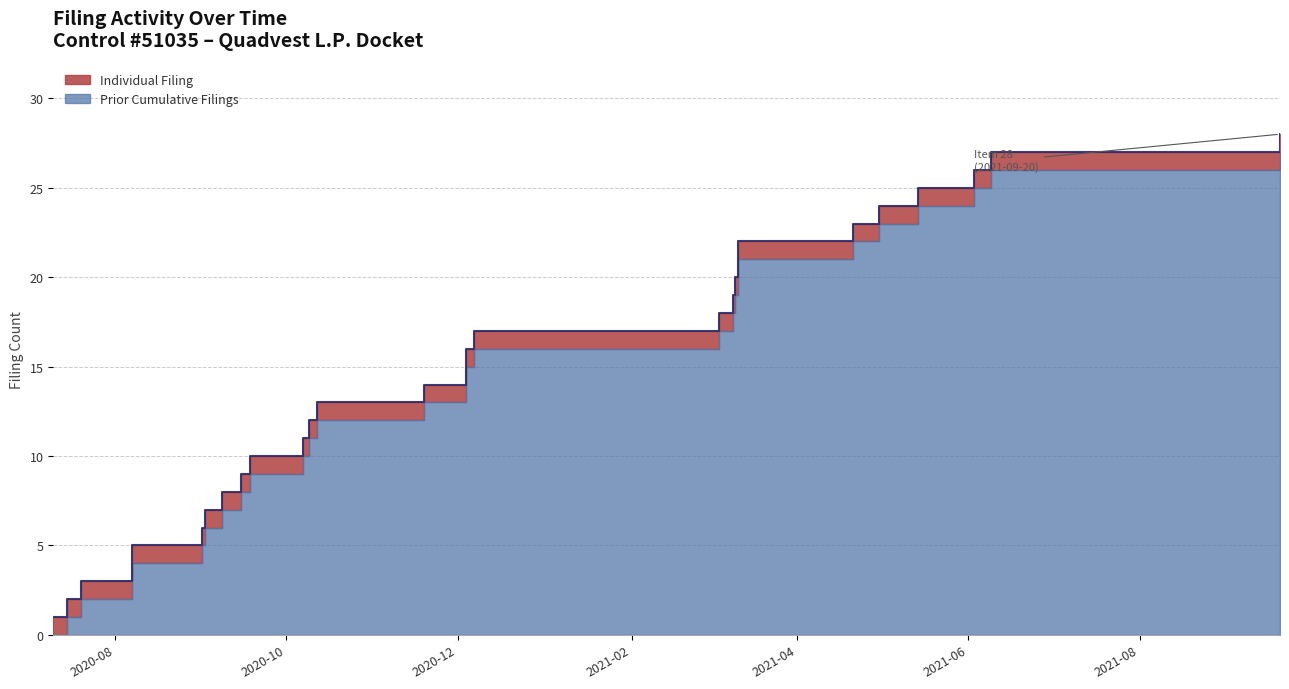

Which category has the highest value across all series?

2021-09-20